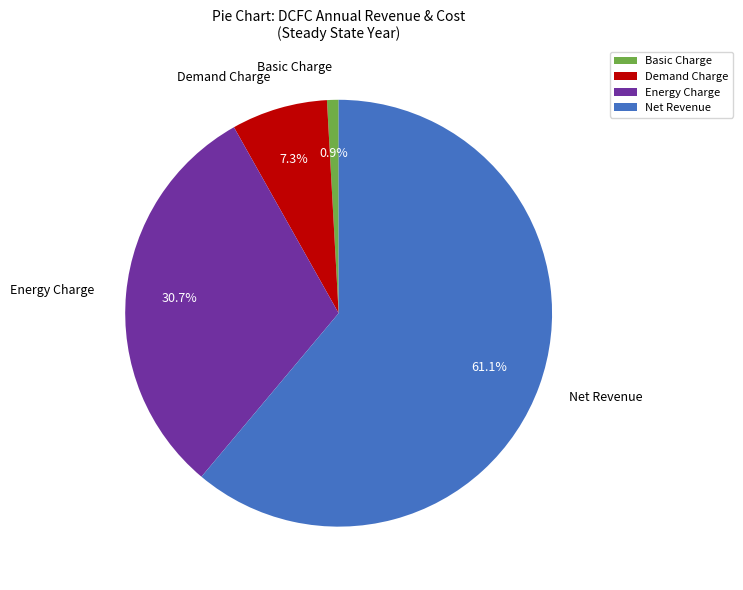

How many segments does this pie chart have?

4